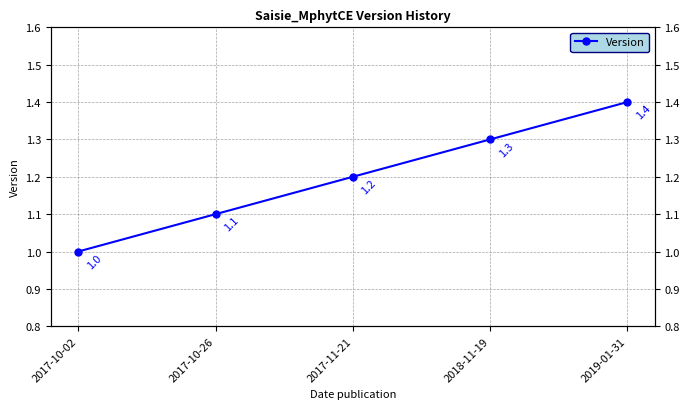

List the labels in order of value, largest first.

2019-01-31, 2018-11-19, 2017-11-21, 2017-10-26, 2017-10-02